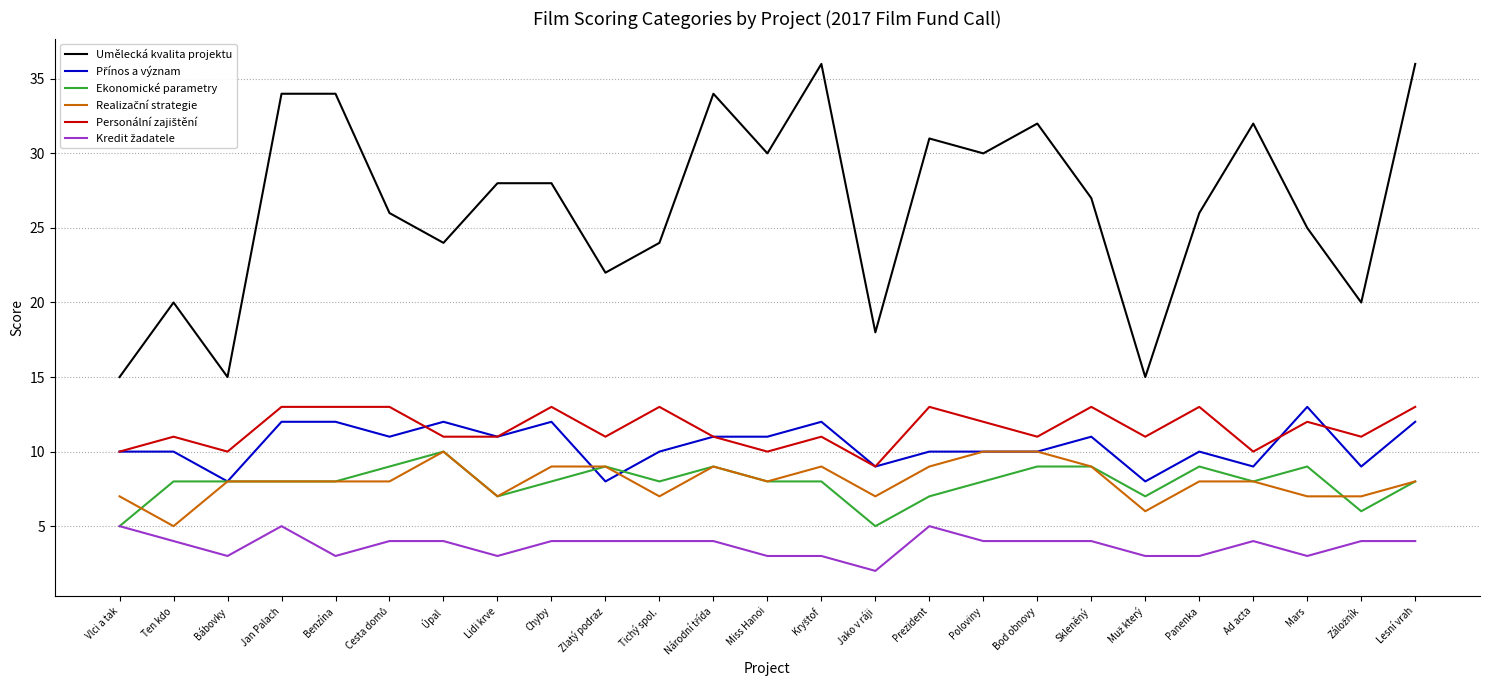

What is the minimum value for Umělecká kvalita projektu?

15